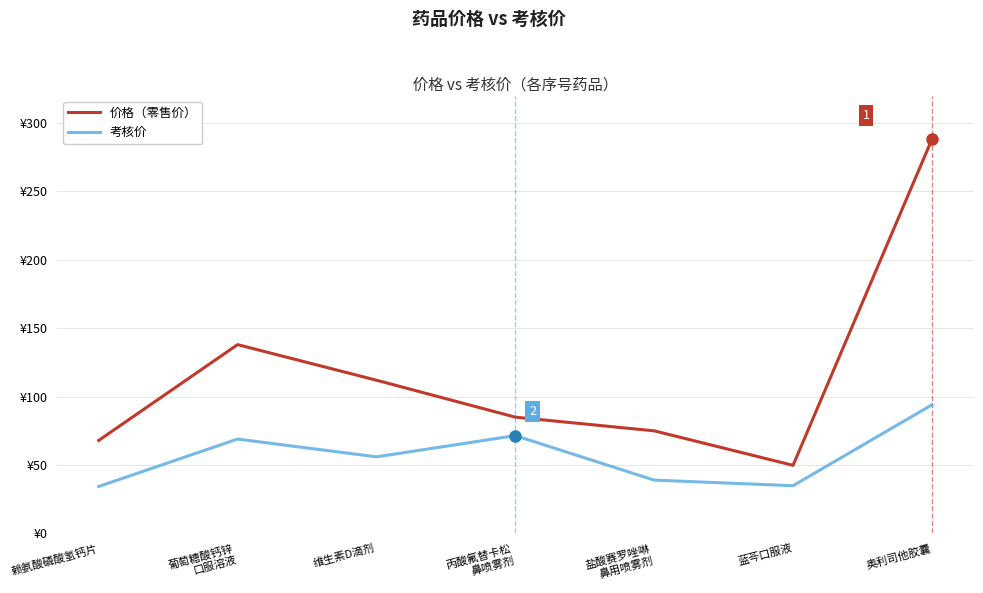

True or false: 考核价 and 价格（零售价） cross at least once.

False